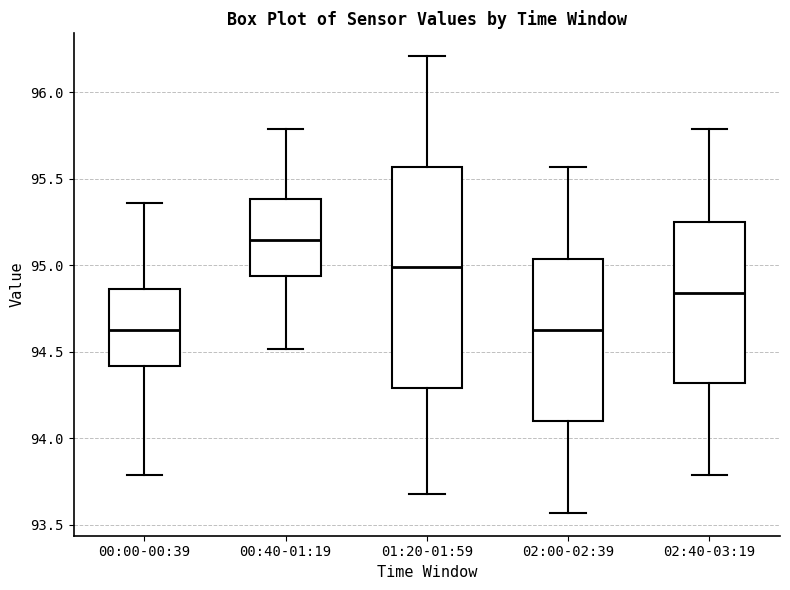

Reading left to right, read every box against the y-axis: the position of its median line, the range the box covers, and the ends of its whiskers. The values are not printed on the chart, so give them approximately, as read against the axis.

00:00-00:39: median 94.65, box 94.40 to 94.85, whiskers 93.80 to 95.35
00:40-01:19: median 95.15, box 94.95 to 95.40, whiskers 94.50 to 95.80
01:20-01:59: median 95.00, box 94.30 to 95.55, whiskers 93.70 to 96.20
02:00-02:39: median 94.65, box 94.10 to 95.05, whiskers 93.55 to 95.55
02:40-03:19: median 94.85, box 94.30 to 95.25, whiskers 93.80 to 95.80